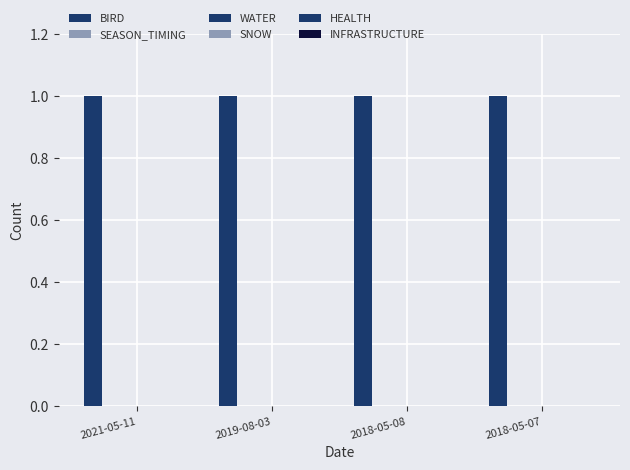

What position from the right is 2019-08-03?

3